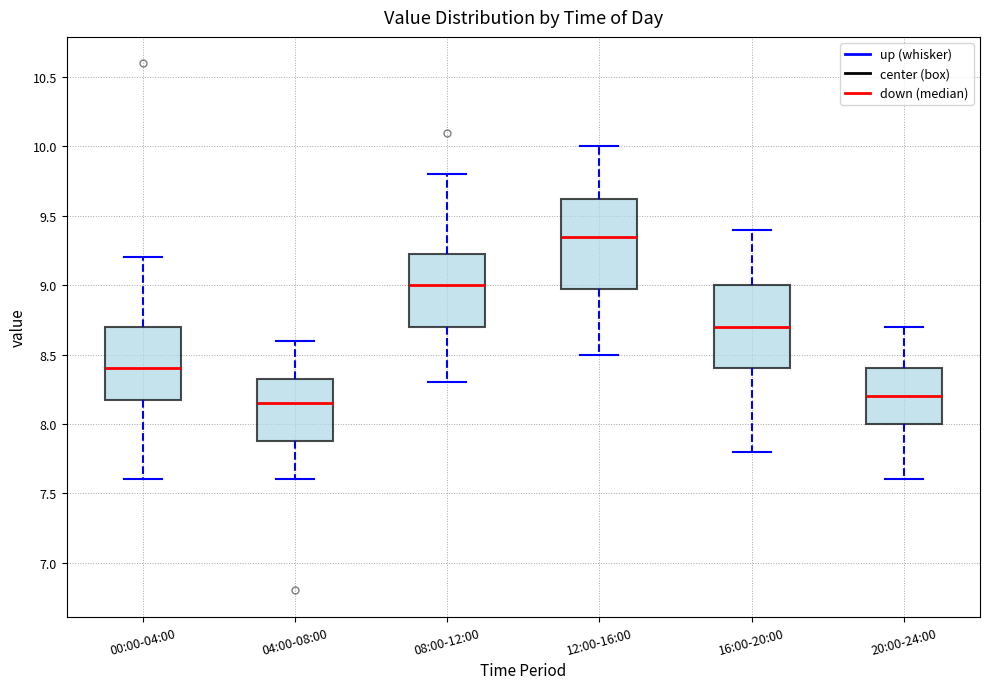

Reading left to right, transcribe this box plot: for each box, give where its median line is, the range the box spans, and where its two whiskers end, as read against the y-axis. The values are not printed on the chart, so give them approximately, as read against the axis.

00:00-04:00: median 8.40, box 8.20 to 8.70, whiskers 7.60 to 9.20
04:00-08:00: median 8.15, box 7.90 to 8.35, whiskers 7.60 to 8.60
08:00-12:00: median 9.00, box 8.70 to 9.25, whiskers 8.30 to 9.80
12:00-16:00: median 9.35, box 9.00 to 9.65, whiskers 8.50 to 10.00
16:00-20:00: median 8.70, box 8.40 to 9.00, whiskers 7.80 to 9.40
20:00-24:00: median 8.20, box 8.00 to 8.40, whiskers 7.60 to 8.70